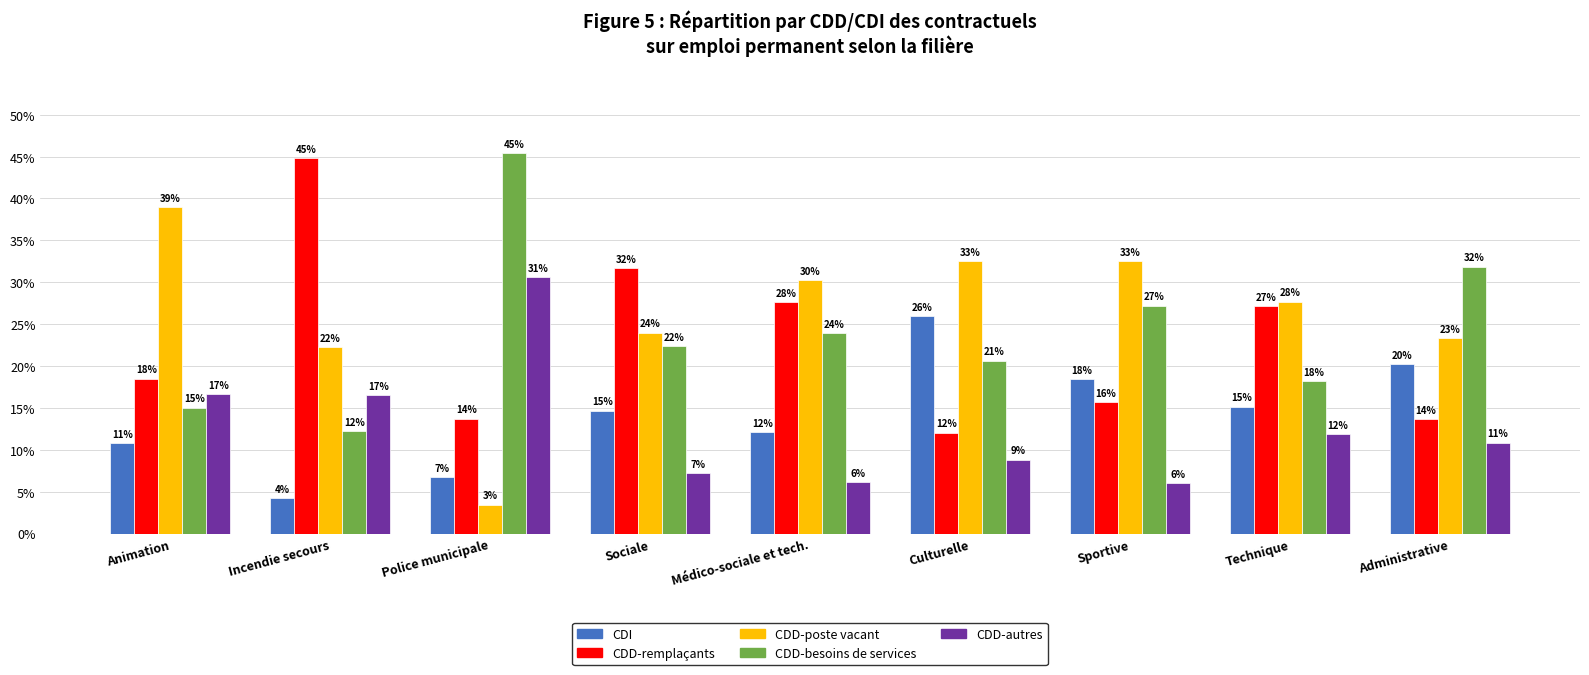

Does the chart contain any negative values?

No